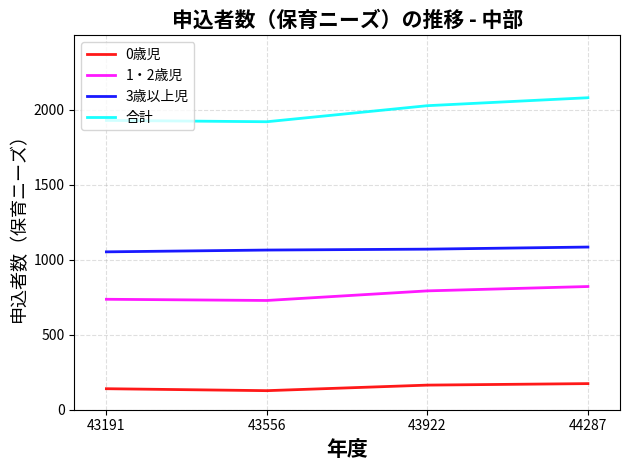

Is the value of 3歳以上児 at 43922 greater than the value of 1・2歳児 at 43922?

Yes